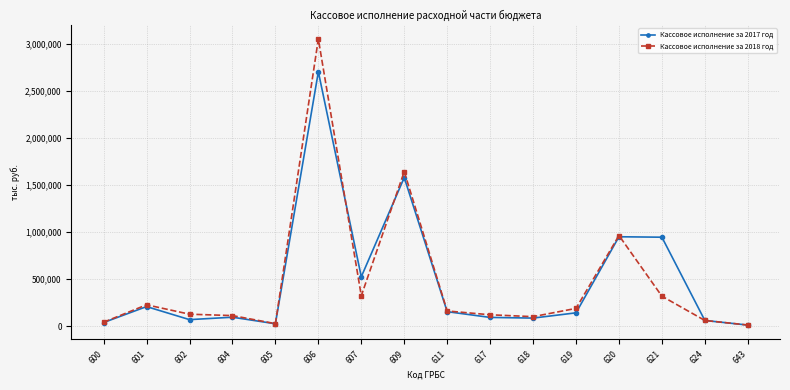

True or false: Кассовое исполнение за 2017 год has more than 1 interior local peaks.

True